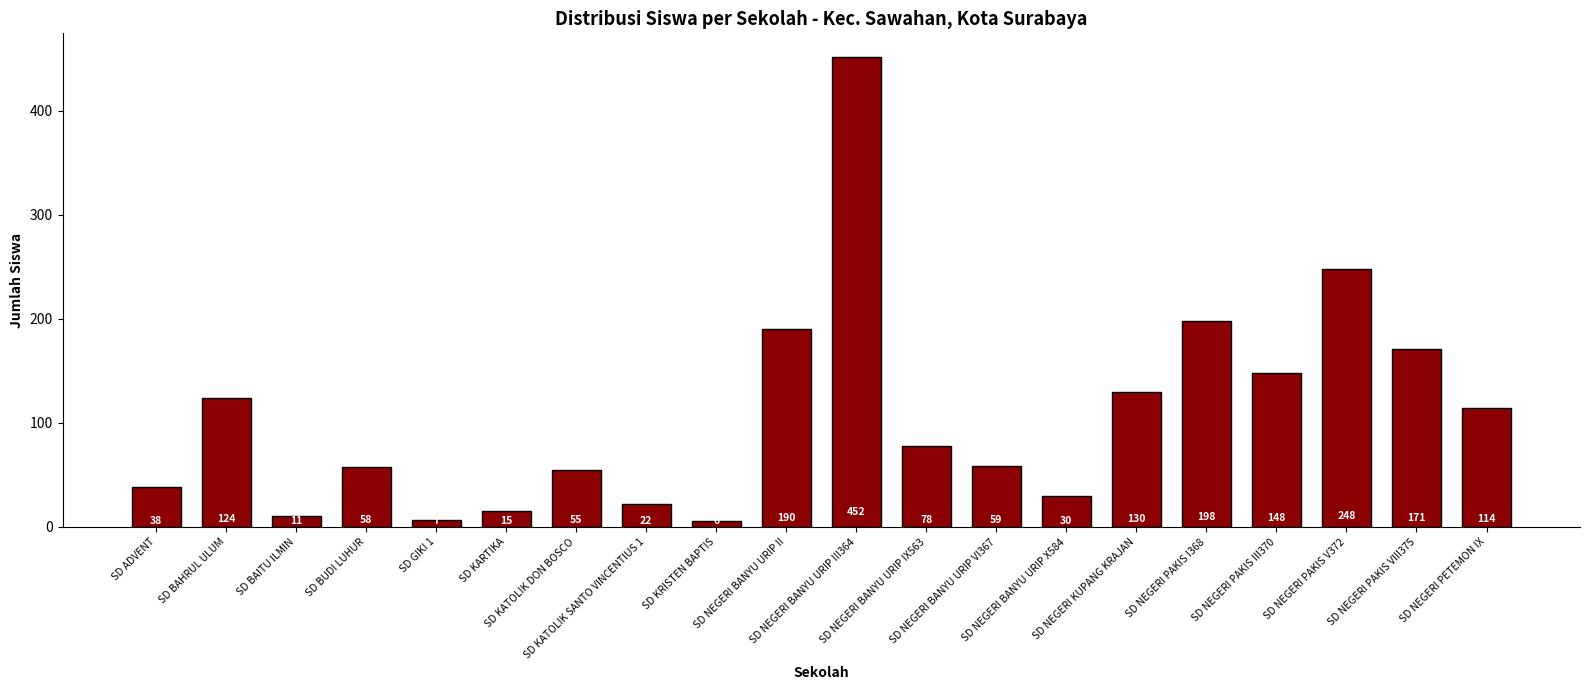

What position from the right is SD NEGERI PAKIS III370?

4